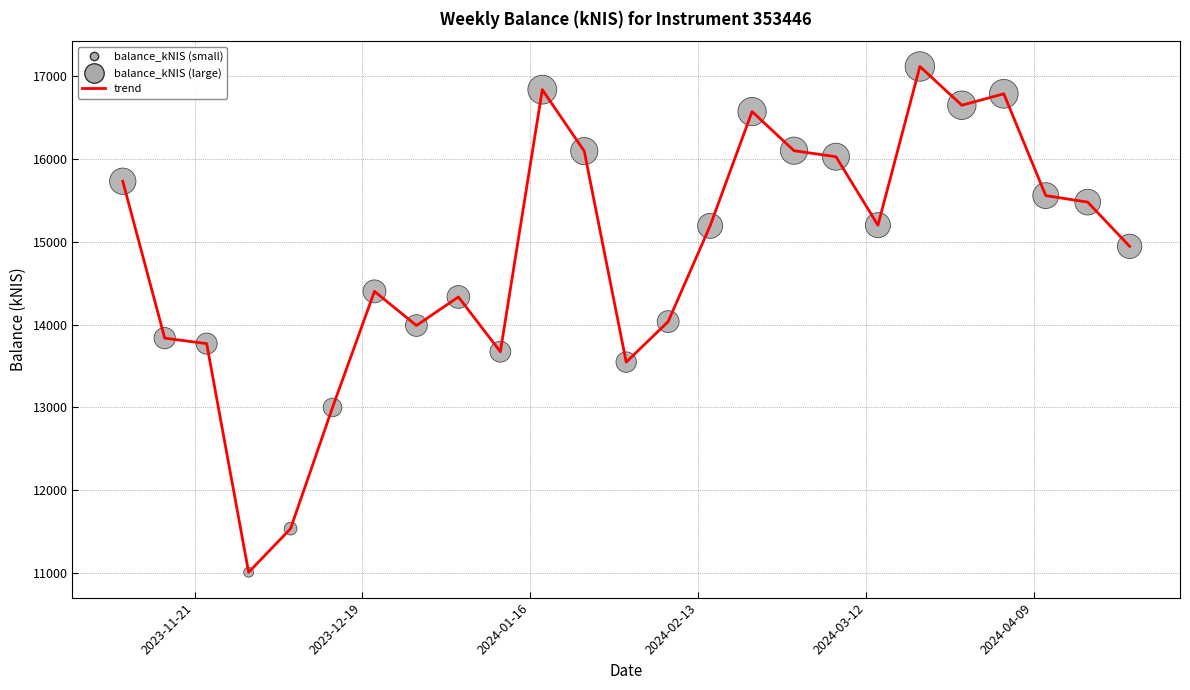

What is the minimum value shown in the chart?

11009.1